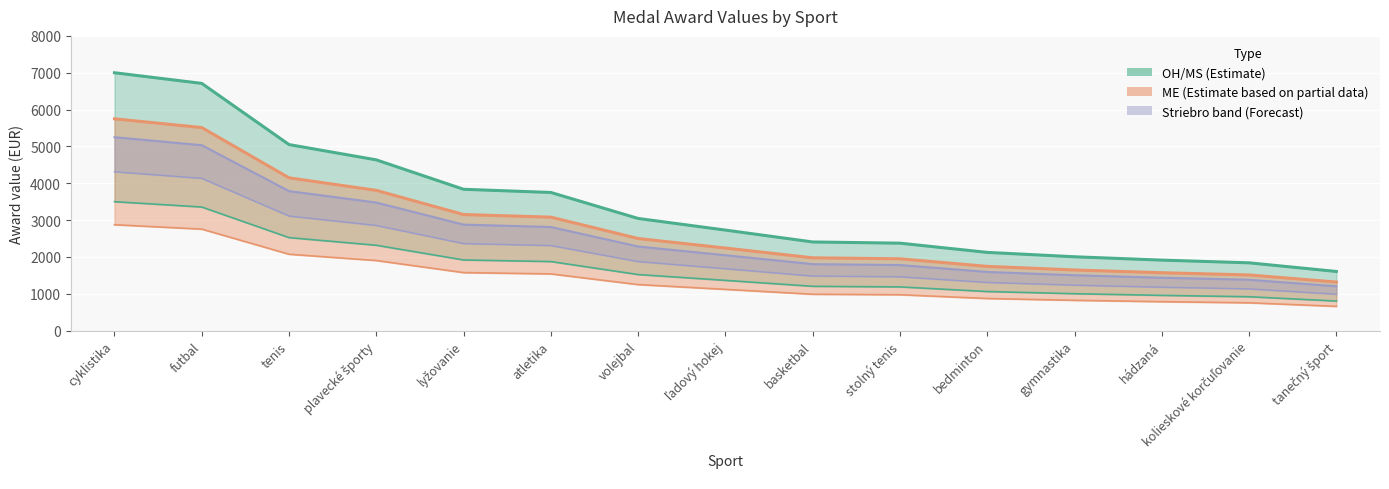

What is the difference between the maximum and minimum values in the ME zlato series?

4430.3